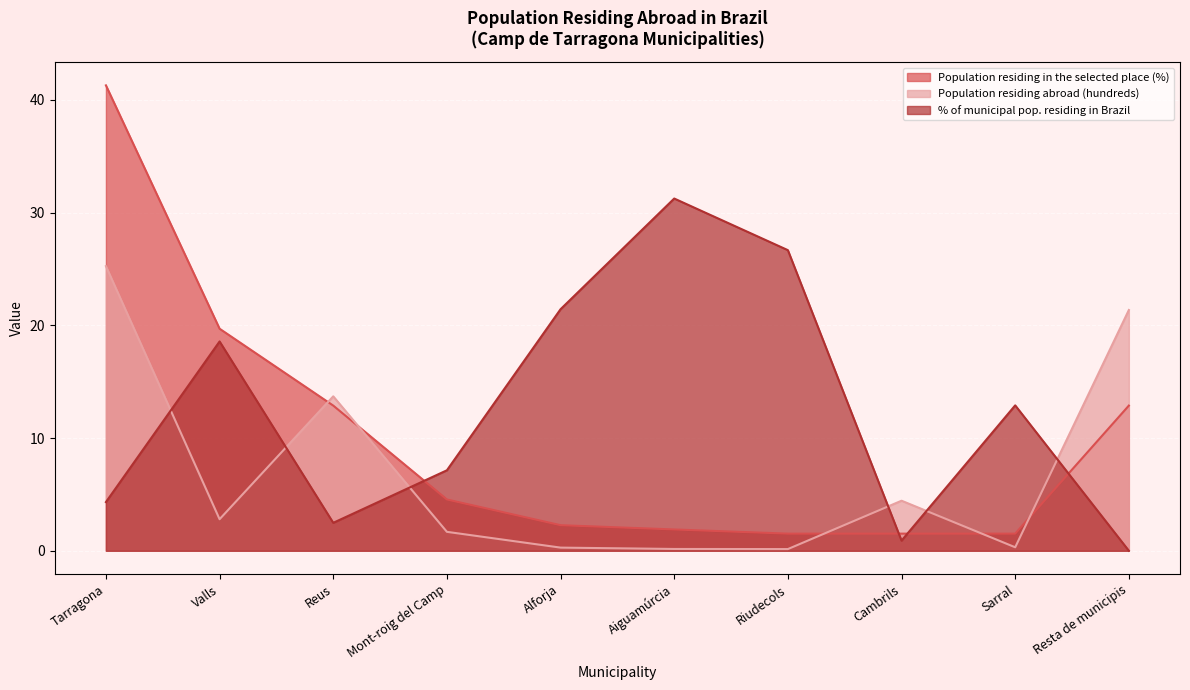

Which series has the widest spread of values?

Population residing in the selected place (%)